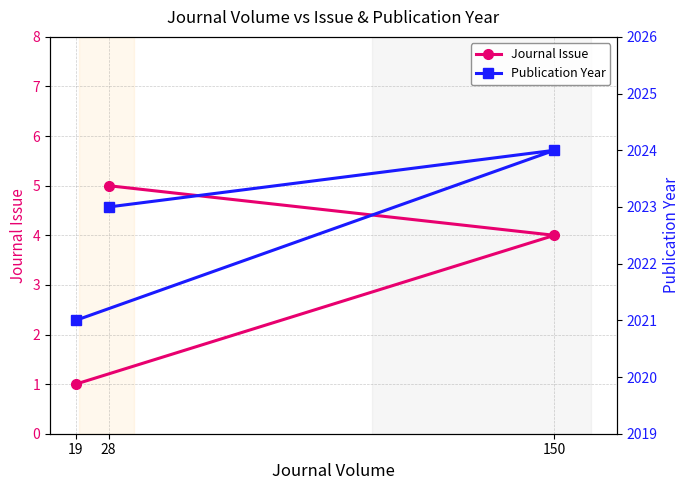

List the series in order of their overall mean, highest first.

Publication Year, Journal Issue